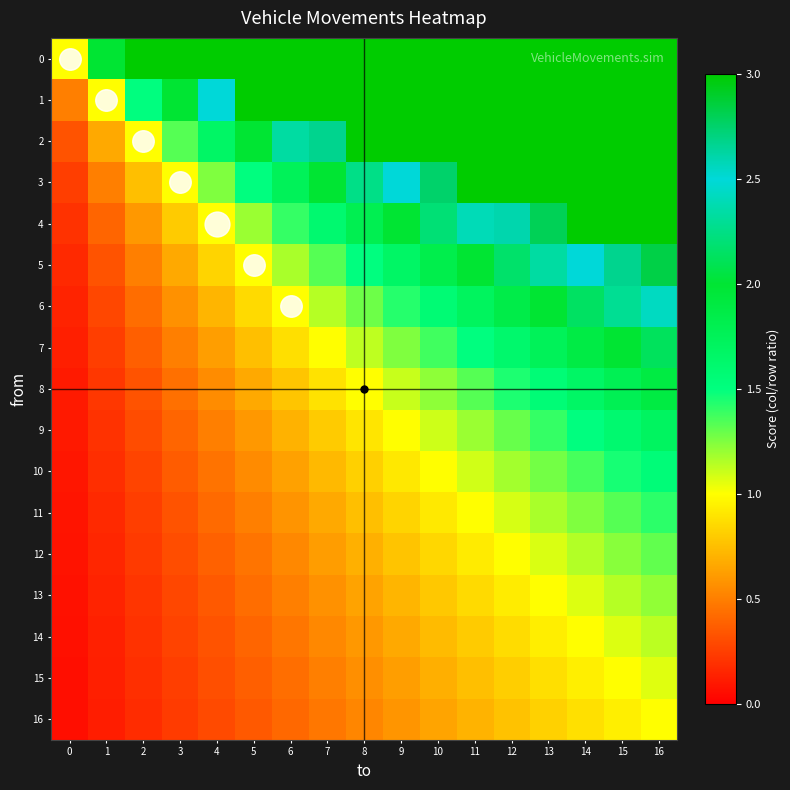

What is the maximum value shown in the chart?

17.0